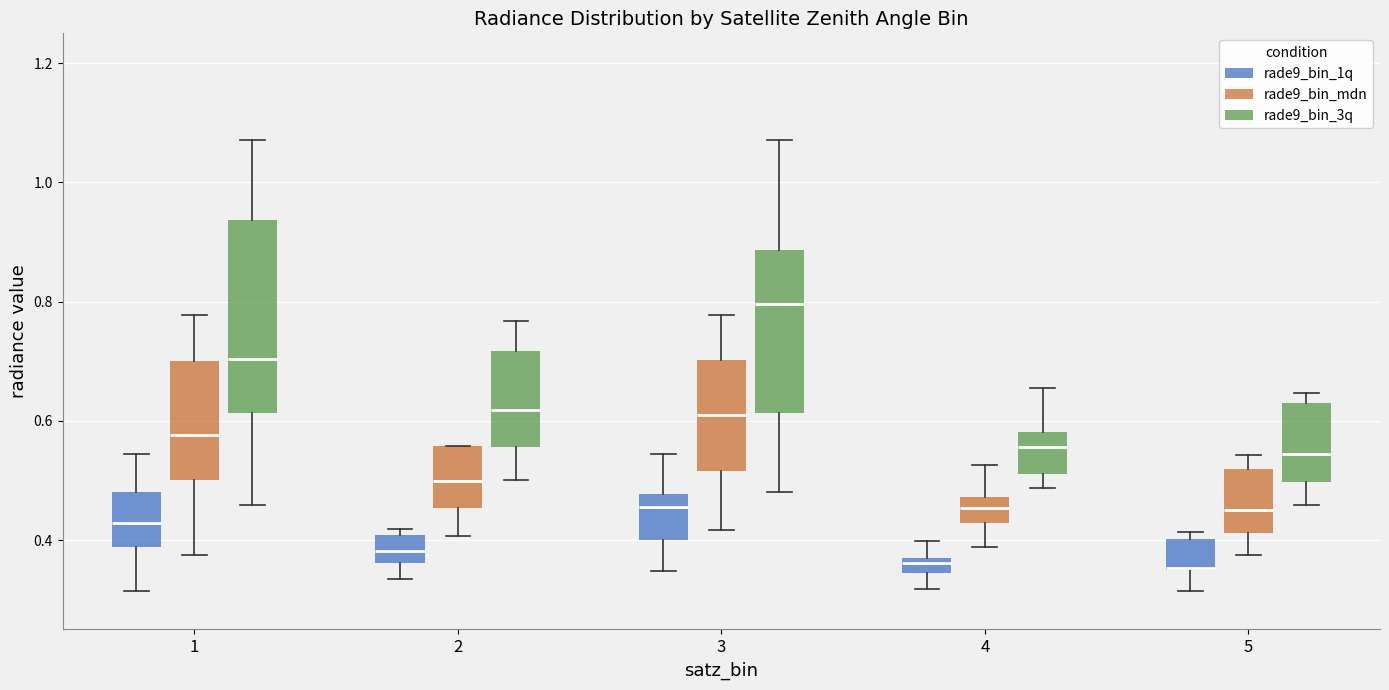

Comparing the boxes themselves (not the whiskers), which one is the tallest?

1 (rade9_bin_3q)